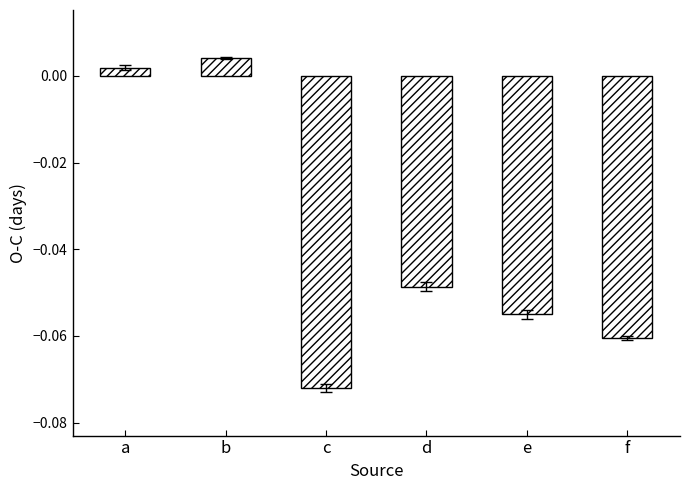

List the labels in order of value, largest first.

b, a, d, e, f, c